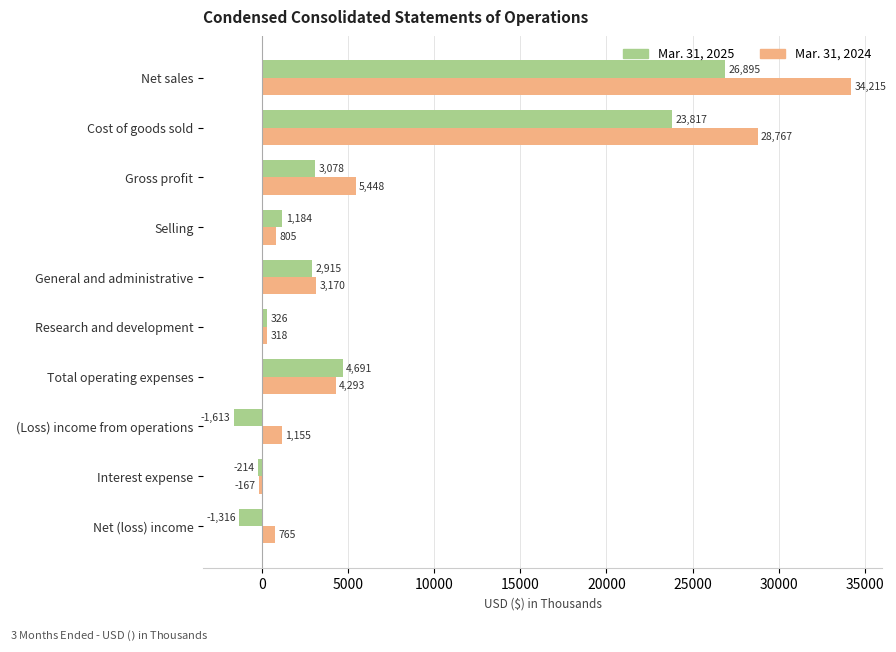

At how many categories does at least one series exceed 181?

9